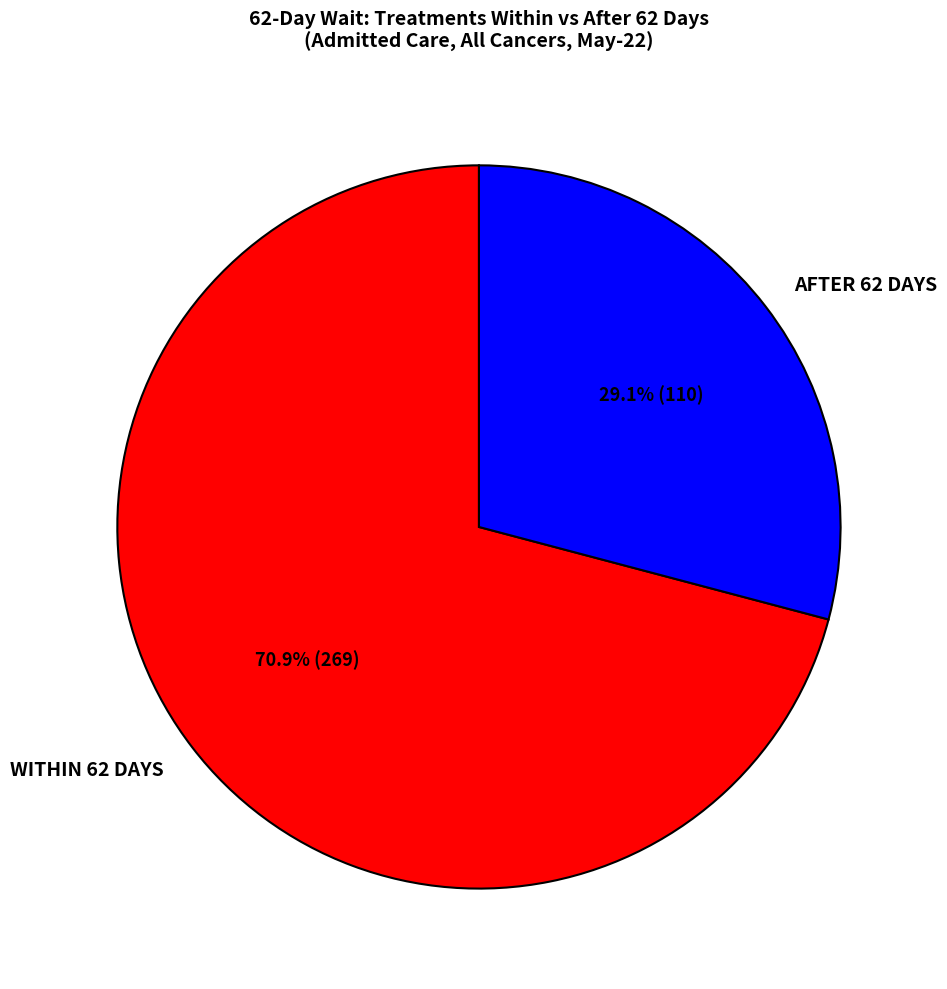

Which category has the biggest portion of the pie?

WITHIN 62 DAYS